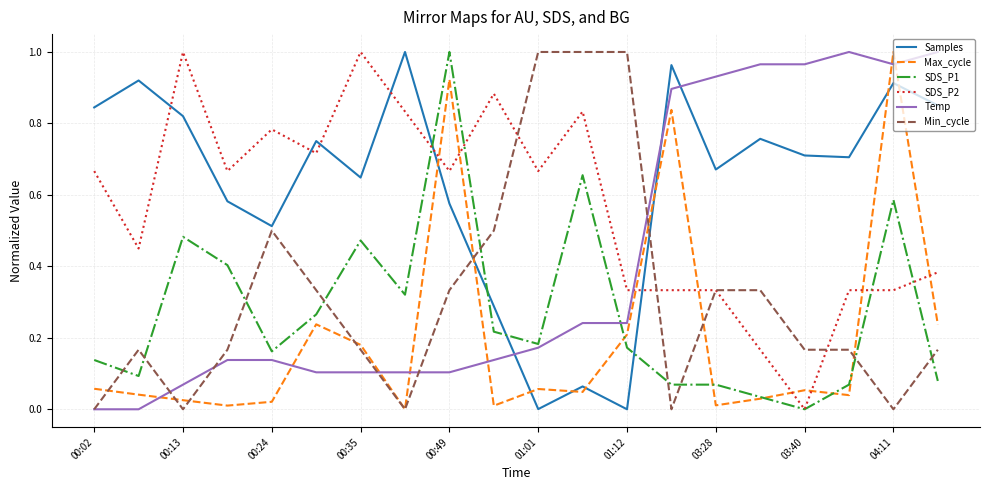

Count the number of data series in this chart.

6